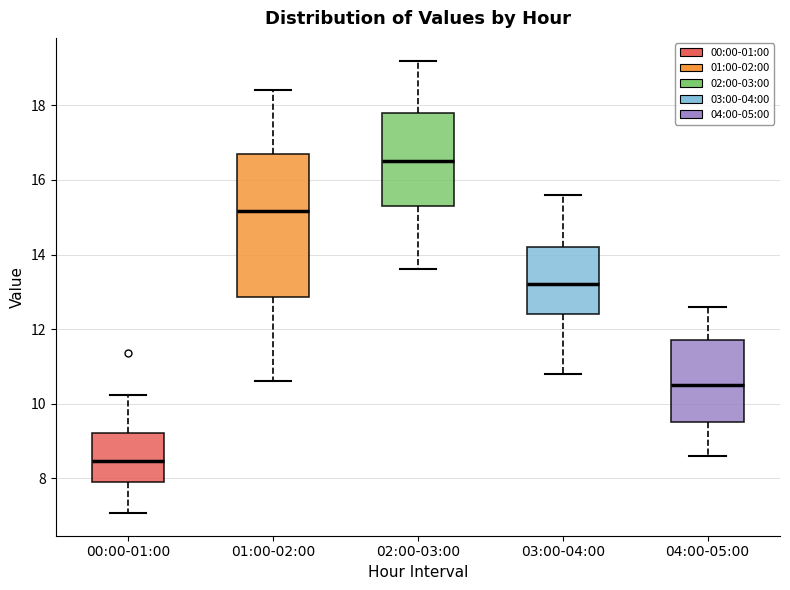

Reading left to right, read every box against the y-axis: the position of its median line, the range the box covers, and the ends of its whiskers. The values are not printed on the chart, so give them approximately, as read against the axis.

00:00-01:00: median 8.4, box 8.0 to 9.2, whiskers 7.0 to 10.2
01:00-02:00: median 15.2, box 12.8 to 16.8, whiskers 10.6 to 18.4
02:00-03:00: median 16.6, box 15.4 to 17.8, whiskers 13.6 to 19.2
03:00-04:00: median 13.2, box 12.4 to 14.2, whiskers 10.8 to 15.6
04:00-05:00: median 10.6, box 9.6 to 11.8, whiskers 8.6 to 12.6